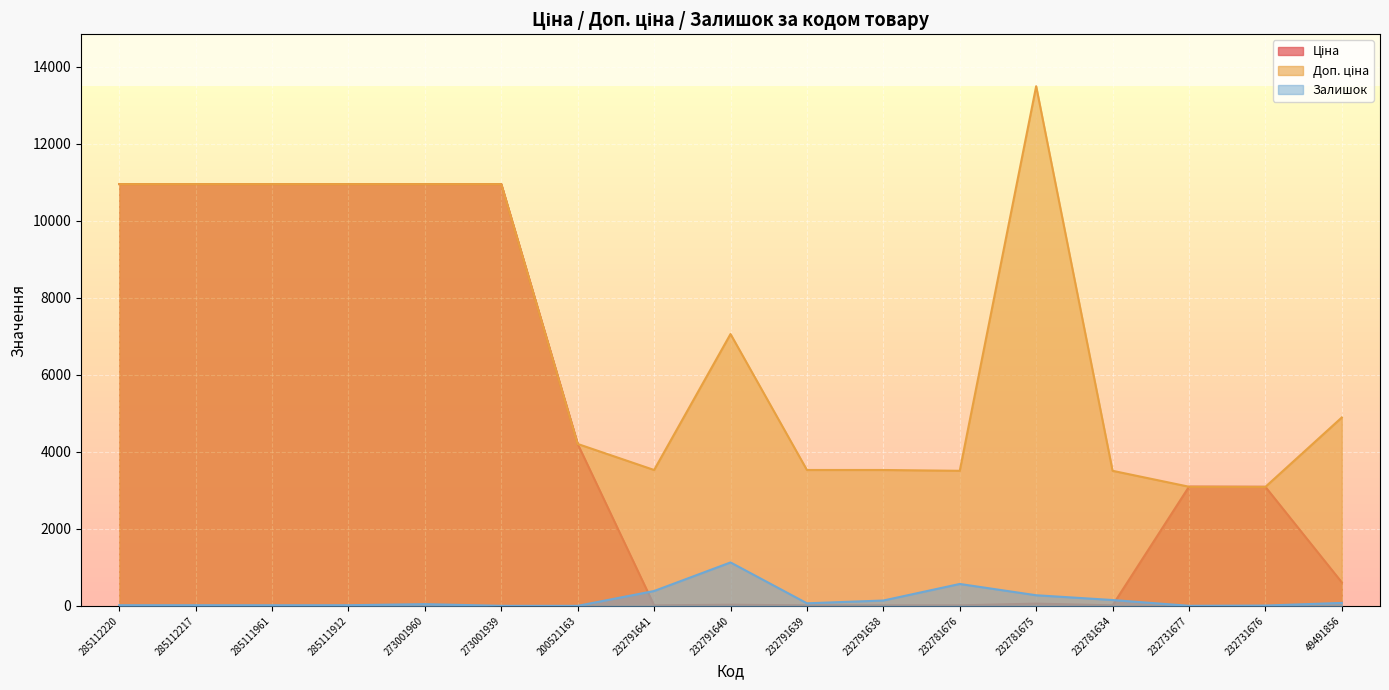

What is the sum of the Ціна values at 232731677 and 285111912?

14046.6